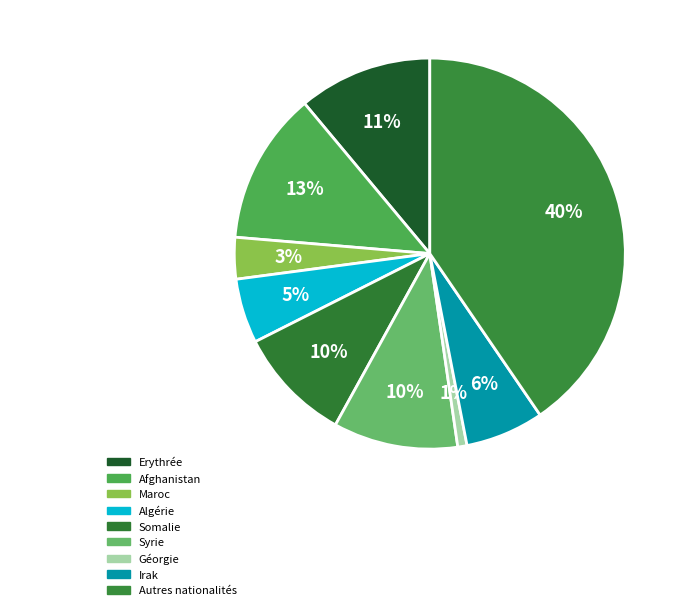

Count the number of slices in the pie.

9